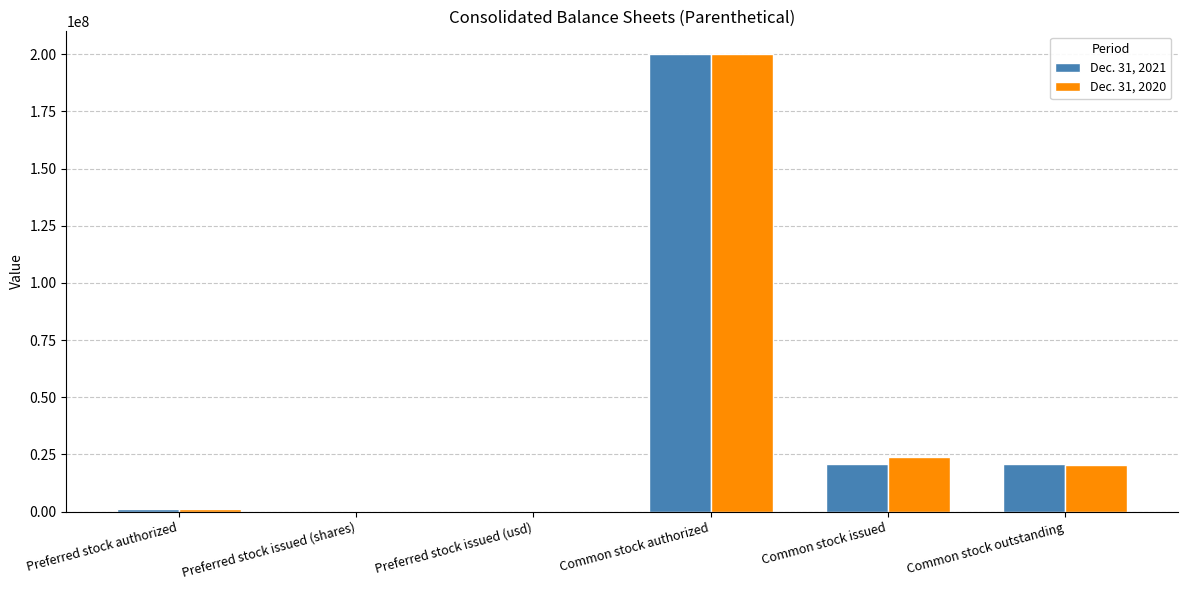

Reading right to left, list all the values displayed in this chart.

Dec. 31, 2021: Common stock outstanding=20699546	Common stock issued=20699546	Common stock authorized=200000000	Preferred stock issued (usd)=0	Preferred stock issued (shares)=0	Preferred stock authorized=1000000
Dec. 31, 2020: Common stock outstanding=20297704	Common stock issued=23816193	Common stock authorized=200000000	Preferred stock issued (usd)=0	Preferred stock issued (shares)=0	Preferred stock authorized=1000000